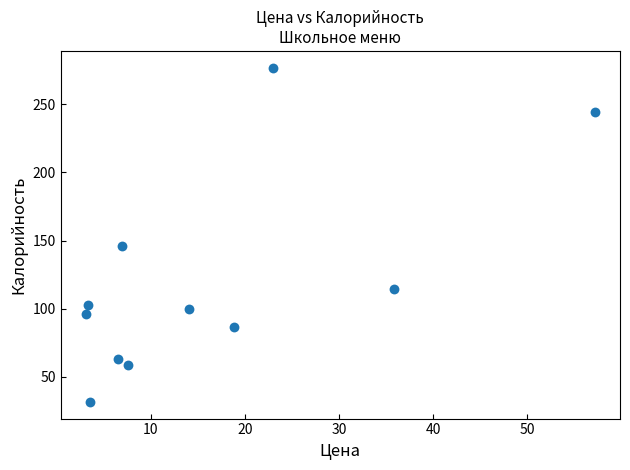

What Y value in the scatter plot is closest to 154?

146.2